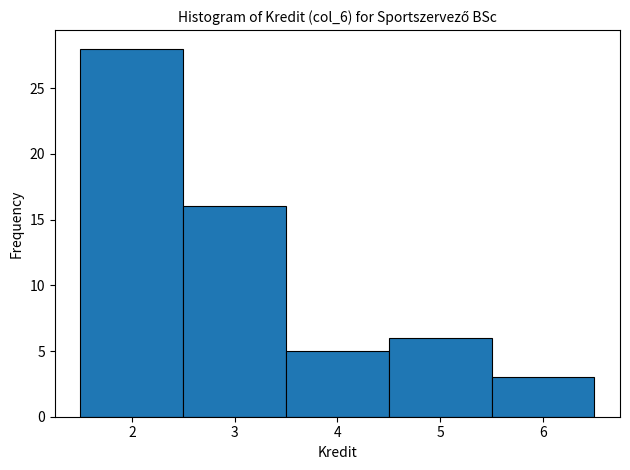

Reading left to right, list every bar in this chart as the range it spans on the x-axis followed by its height. The values are not printed on the chart, so give them approximately, as read against the axis.

1.5 to 2.5: 28
2.5 to 3.5: 16
3.5 to 4.5: 5
4.5 to 5.5: 6
5.5 to 6.5: 3